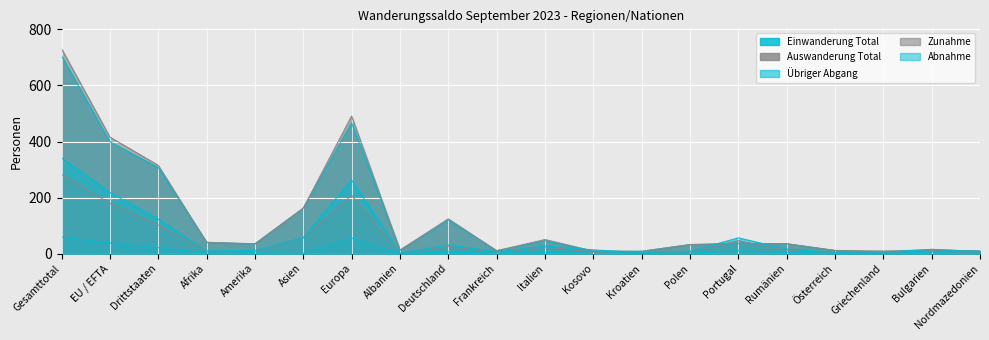

After their last crossing, which series has the higher values: Abnahme or Zunahme?

Zunahme